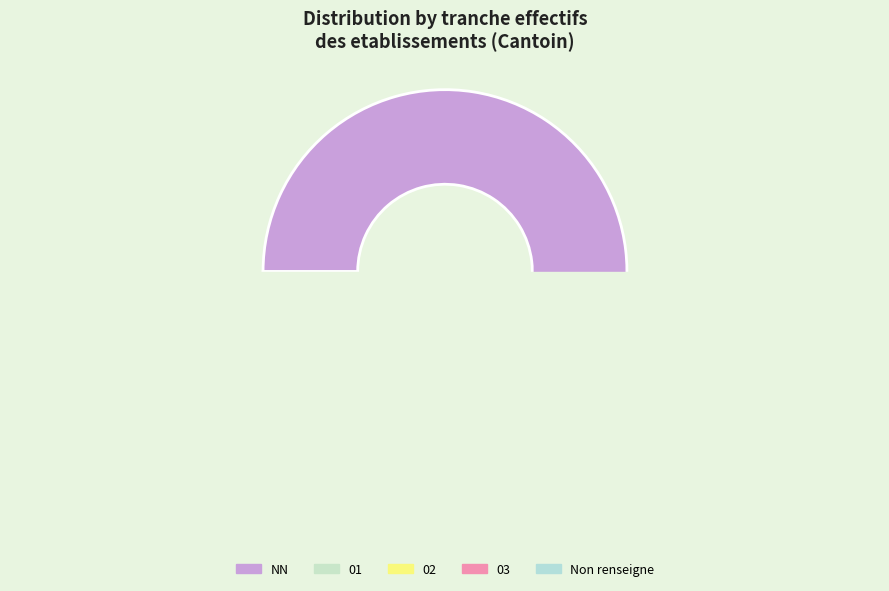

What is the majority slice?

NN